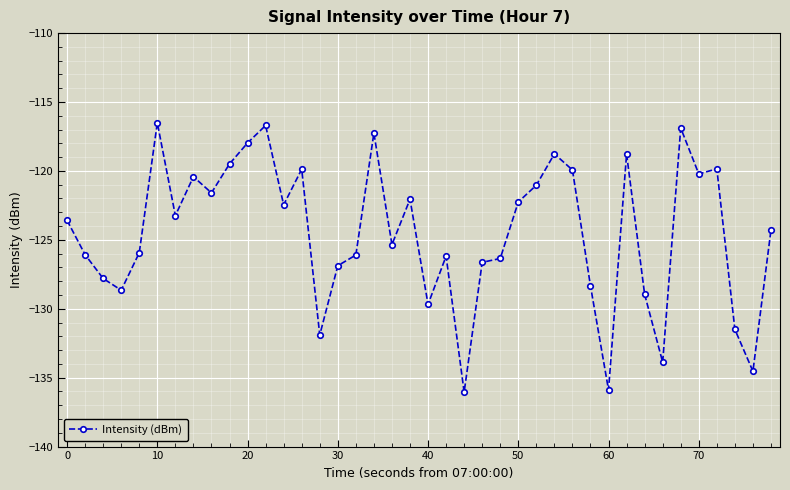

What is the greatest value displayed?

-116.5